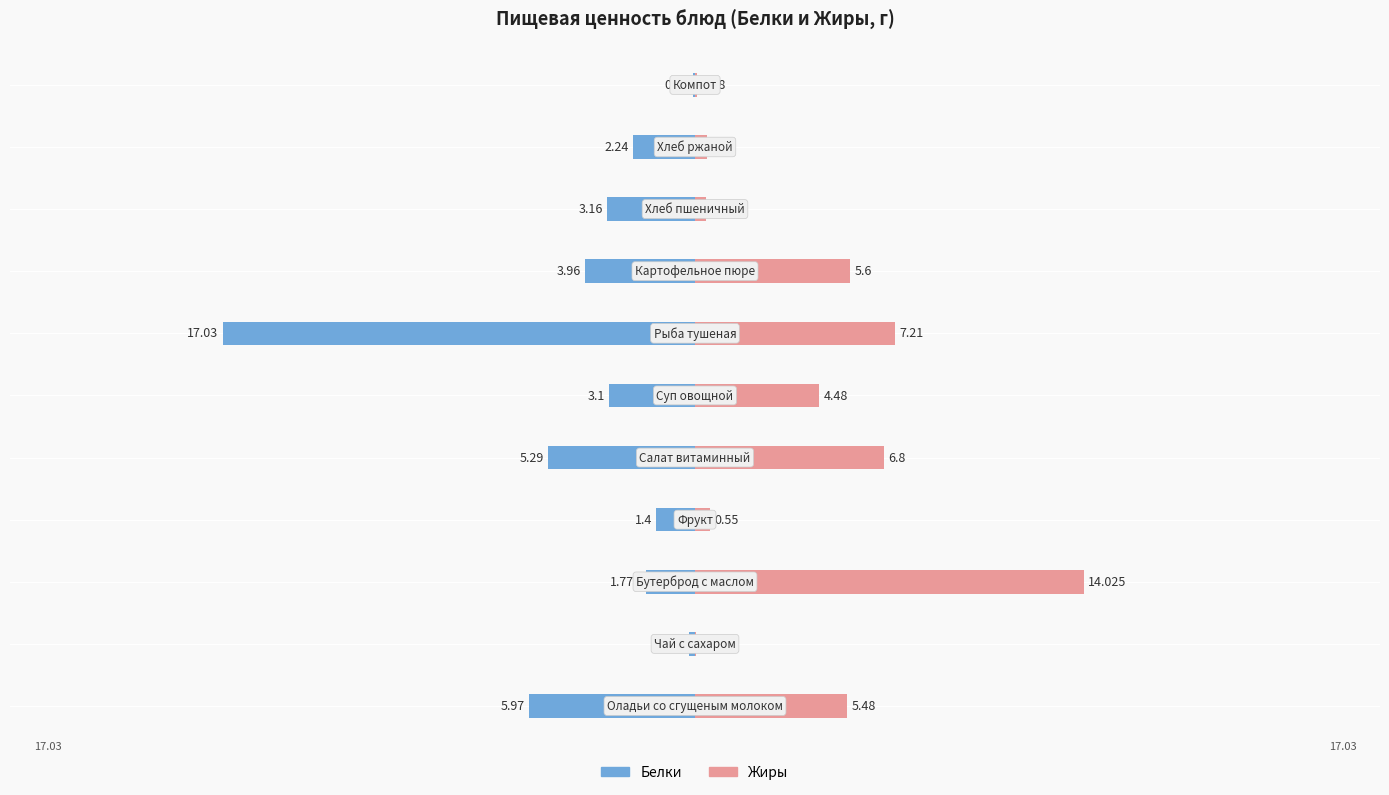

How many data points in Жиры are above 4?

6